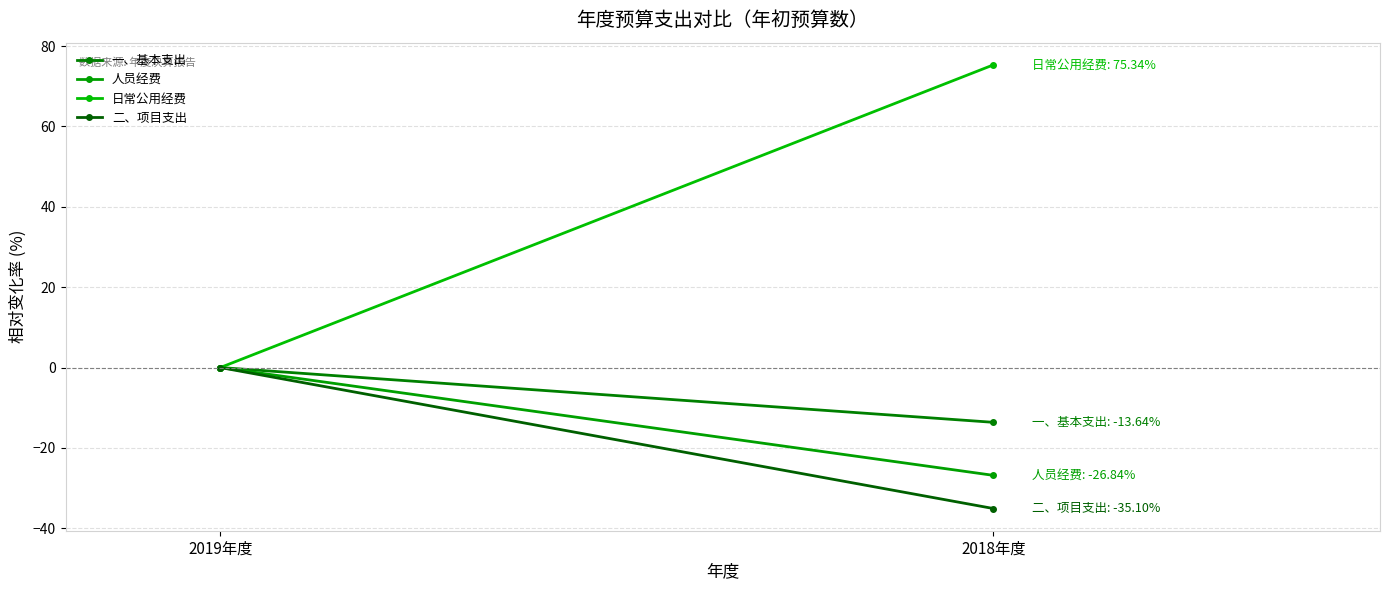

What is the sum of the 人员经费 values at 2018年度 and 2019年度?

-26.8